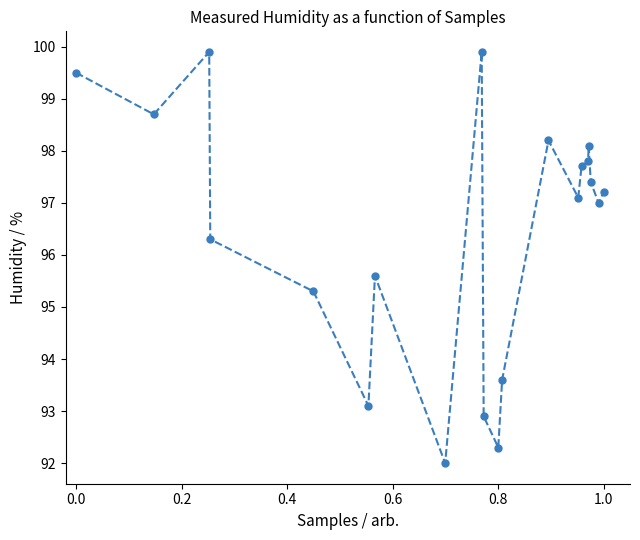

What is the difference between the maximum and minimum values?

7.9